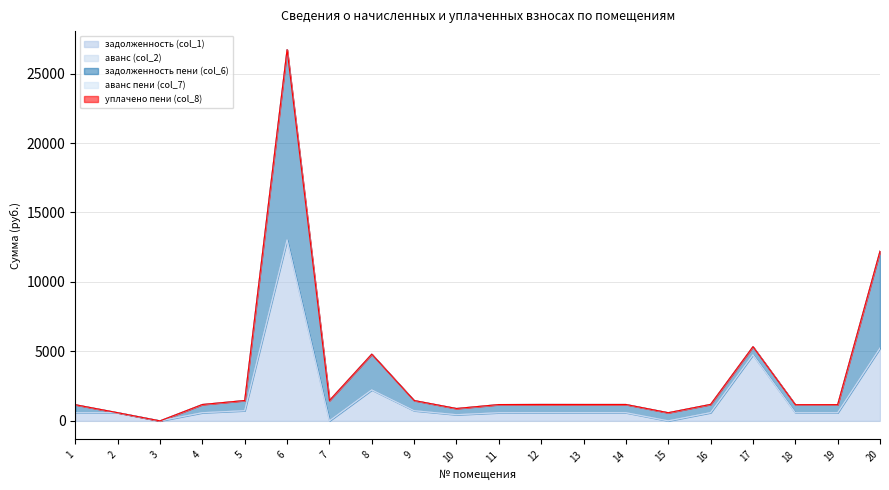

At how many categories does at least one series exceed 9468?

1